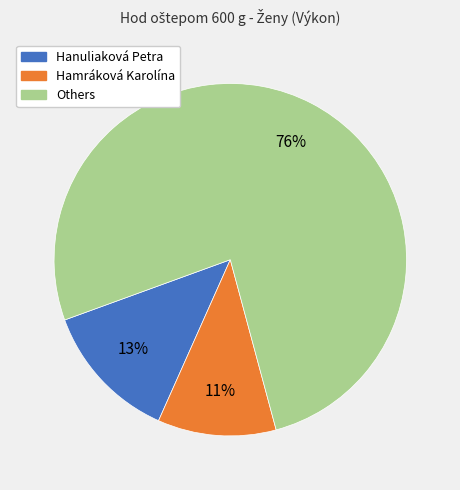

To the nearest percent, what is the difference between the largest and smallest slice percentages?

65%